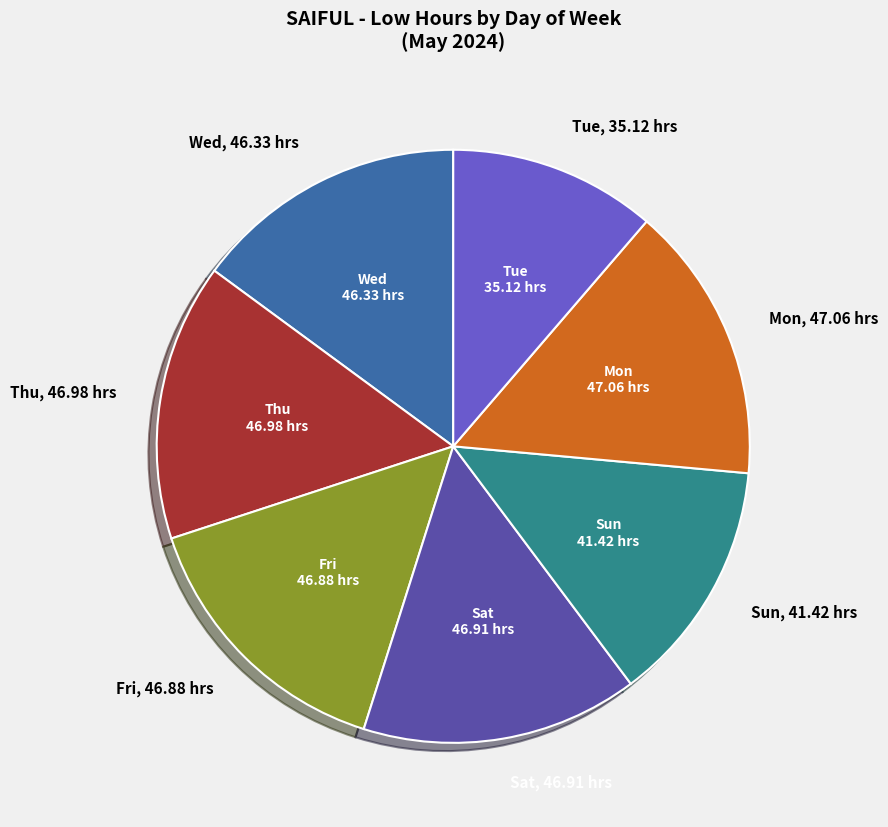

Count the number of slices in the pie.

7